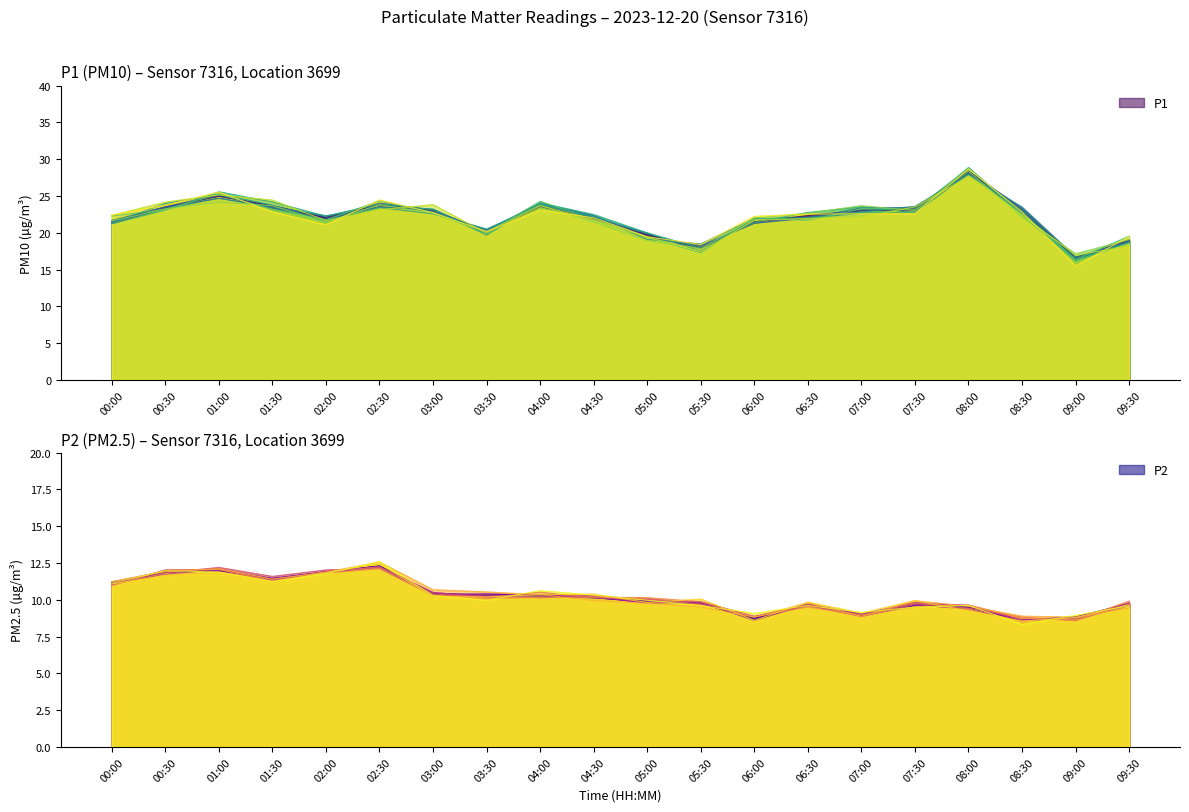

How many interior local peaks does the P2 series have?

4